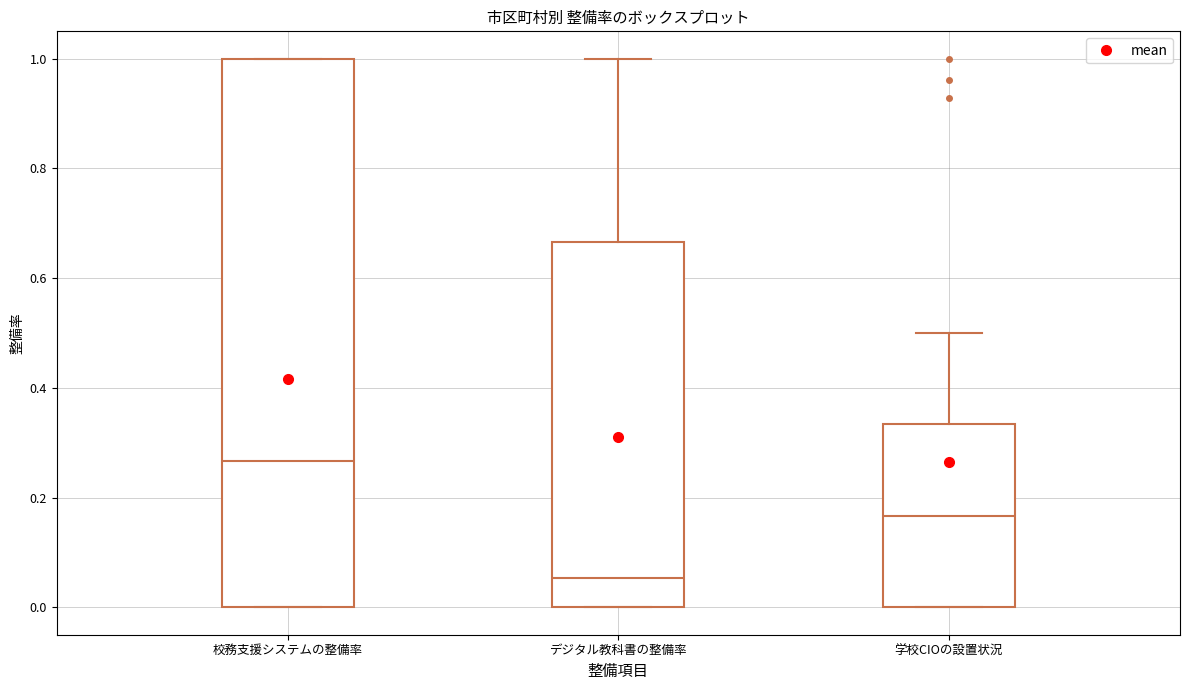

Which box is the tallest, from its lower edge to its upper edge?

校務支援システムの整備率